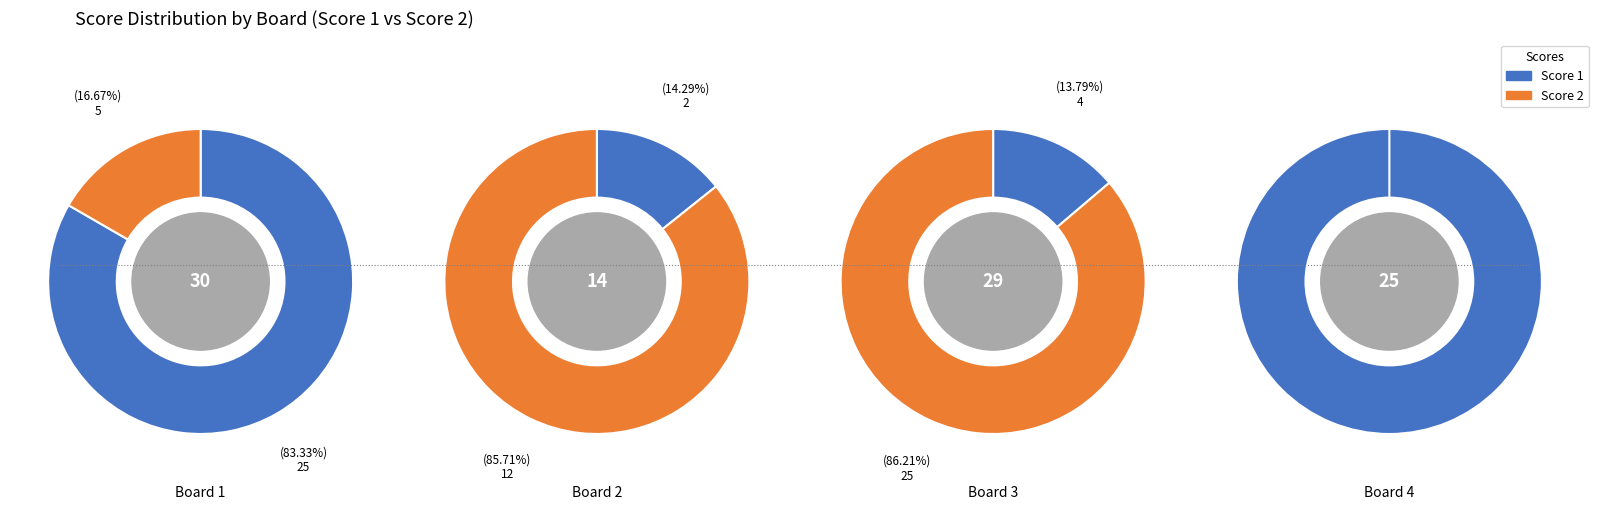

Is it true that Board 3 is 1% of the pie?

False